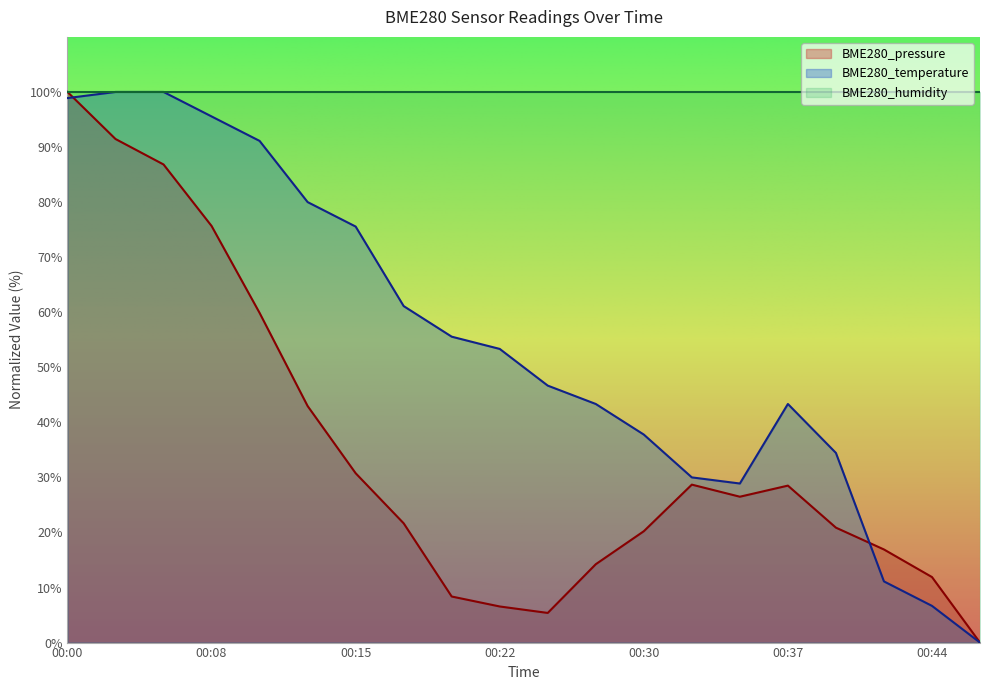

In BME280_temperature, how many points are lower than both neighbors (excluding endpoints)?

1